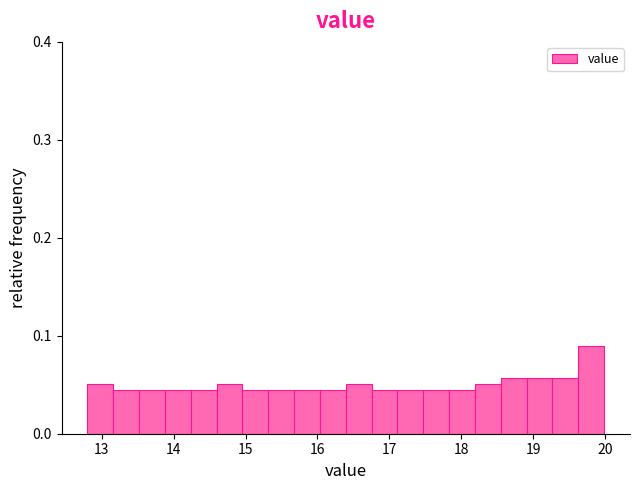

Read against the x-axis, roughly where is the centre of the tallest bar?

19.8